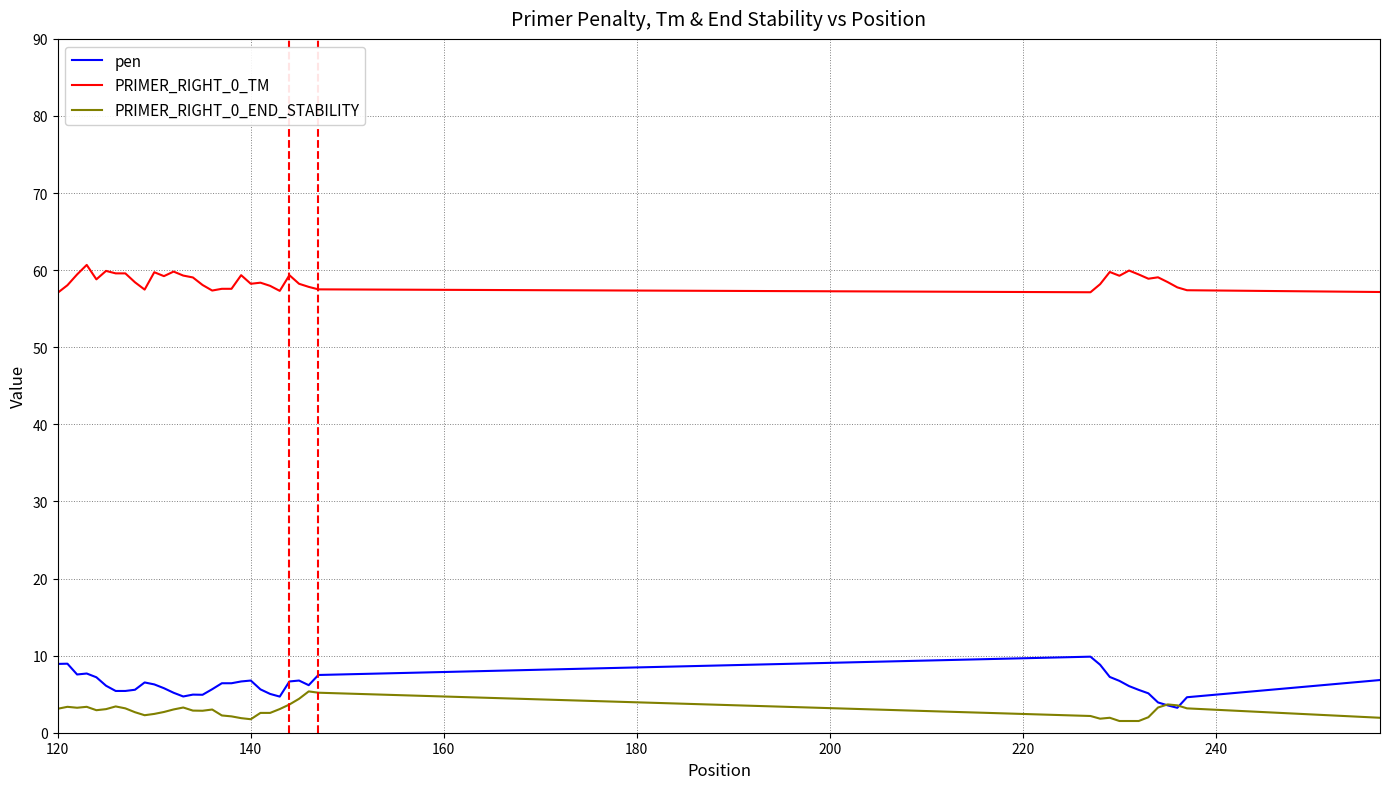

What is the greatest value displayed?

60.7